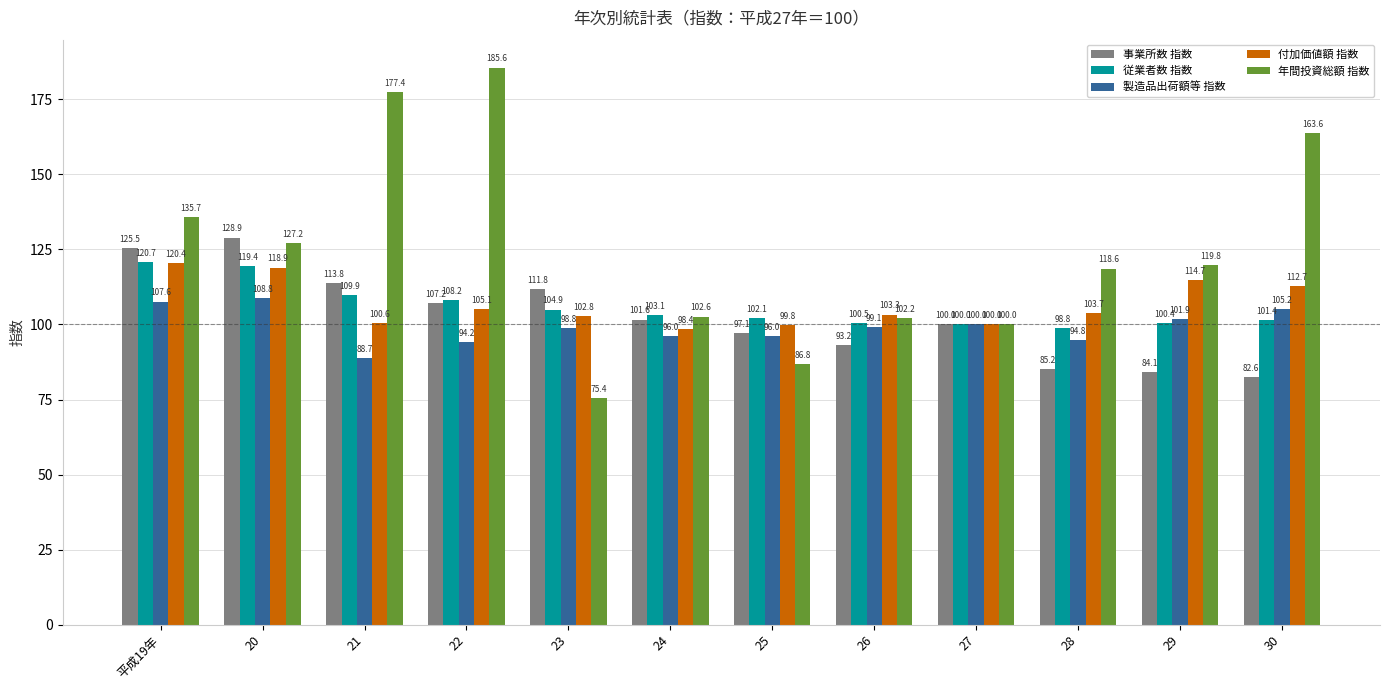

True or false: 付加価値額 指数 has a value of 54.7 at 30.

False